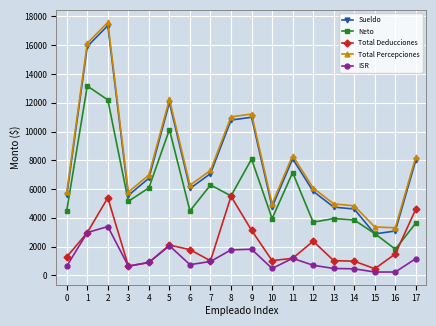

At how many categories does at least one series exceed 3214?

18